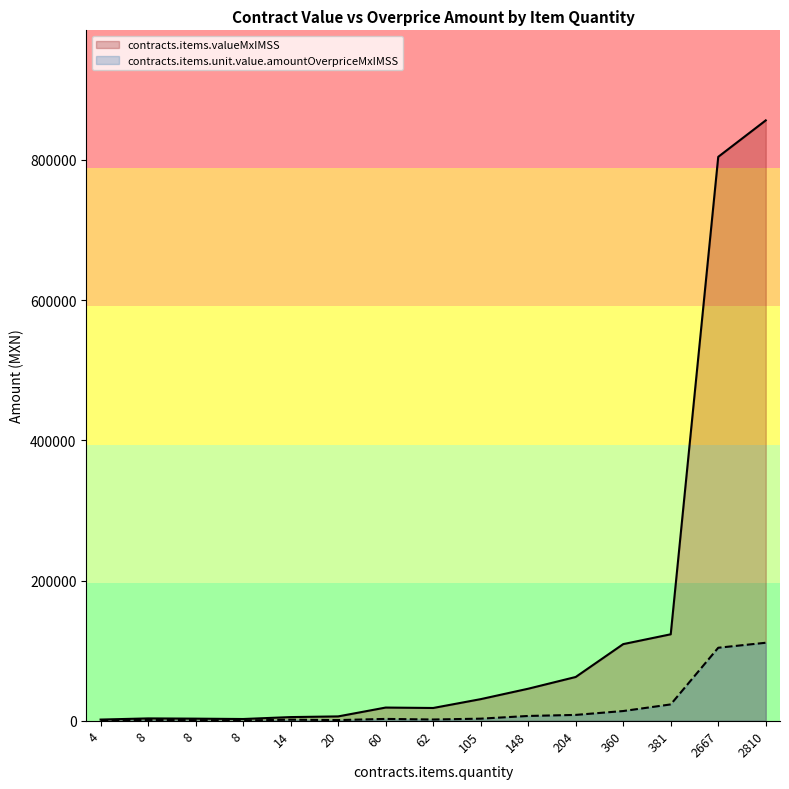

Is the value of contracts.items.valueMxIMSS at 60 greater than the value of contracts.items.unit.value.amountOverpriceMxIMSS at 60?

Yes